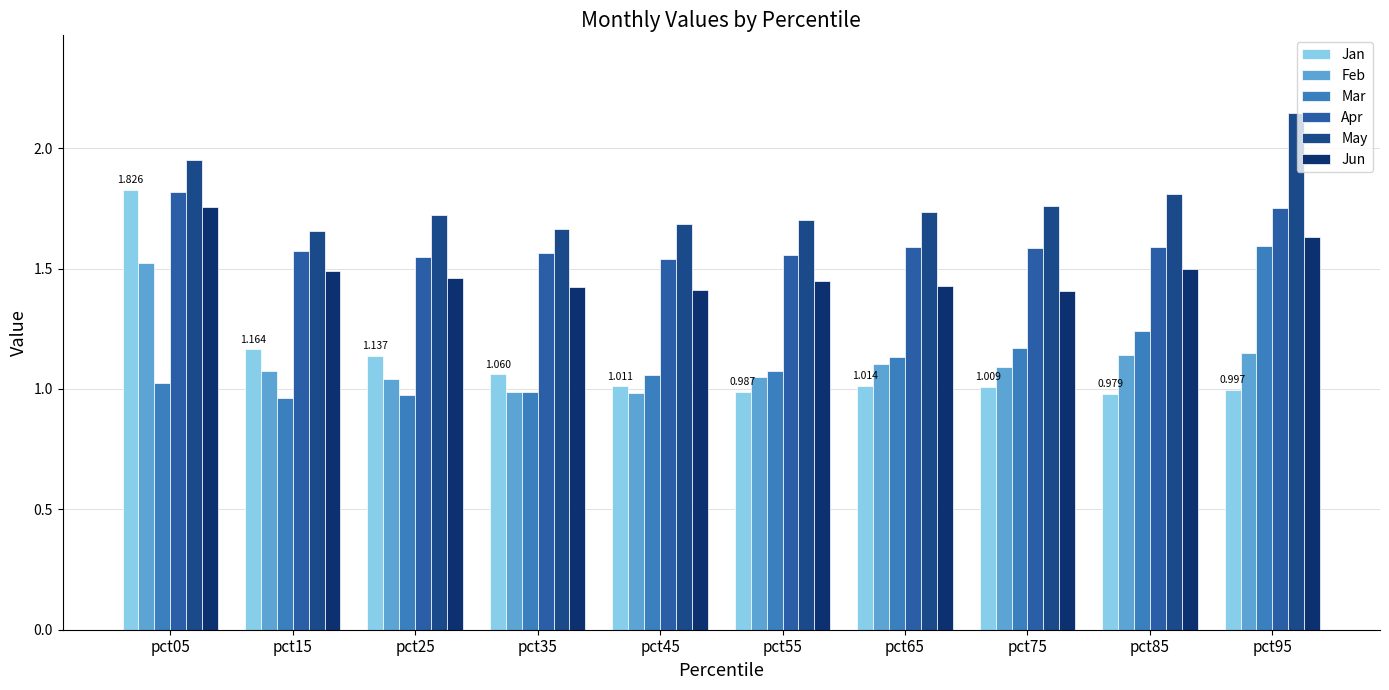

Which series has the largest range (max minus min)?

Jan